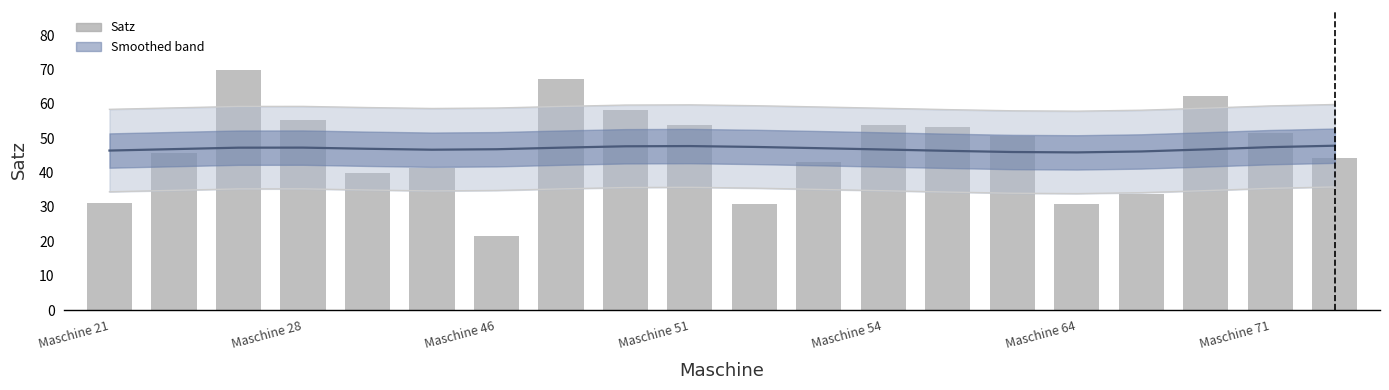

How many bars are there in total?

20